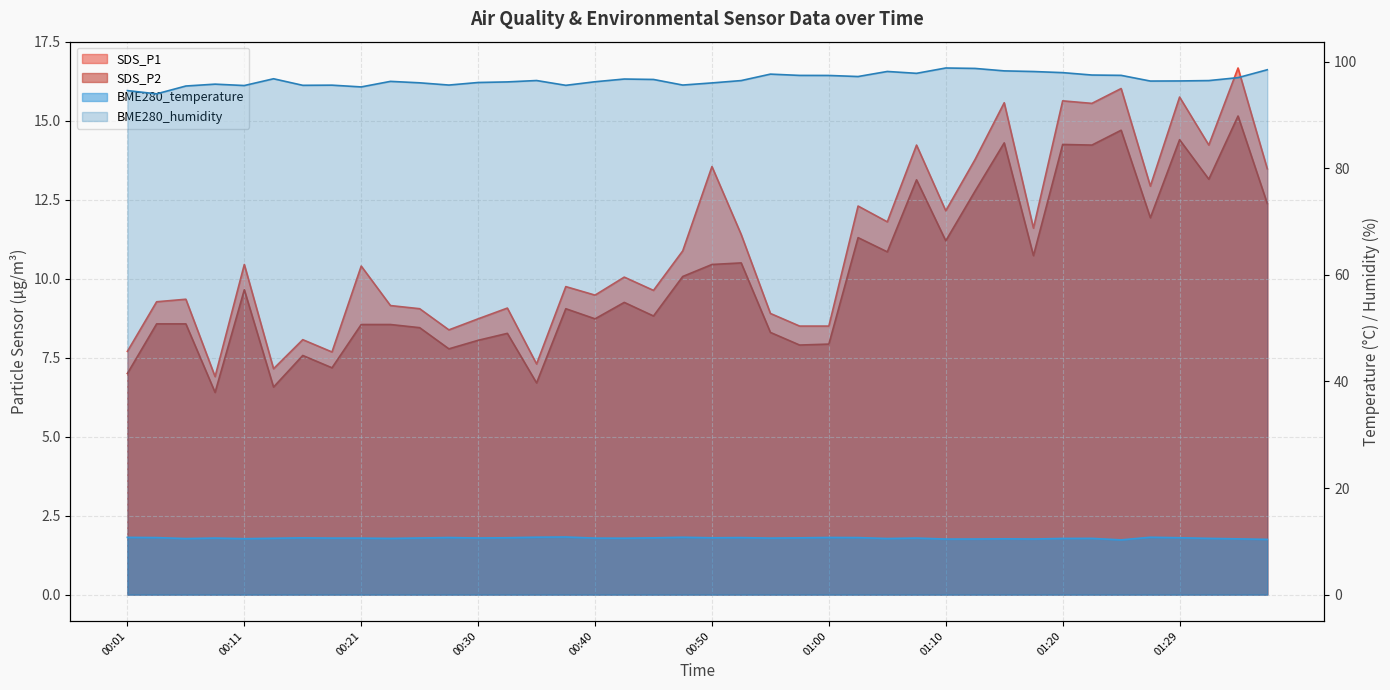

True or false: BME280_humidity and BME280_temperature intersect in this chart.

False